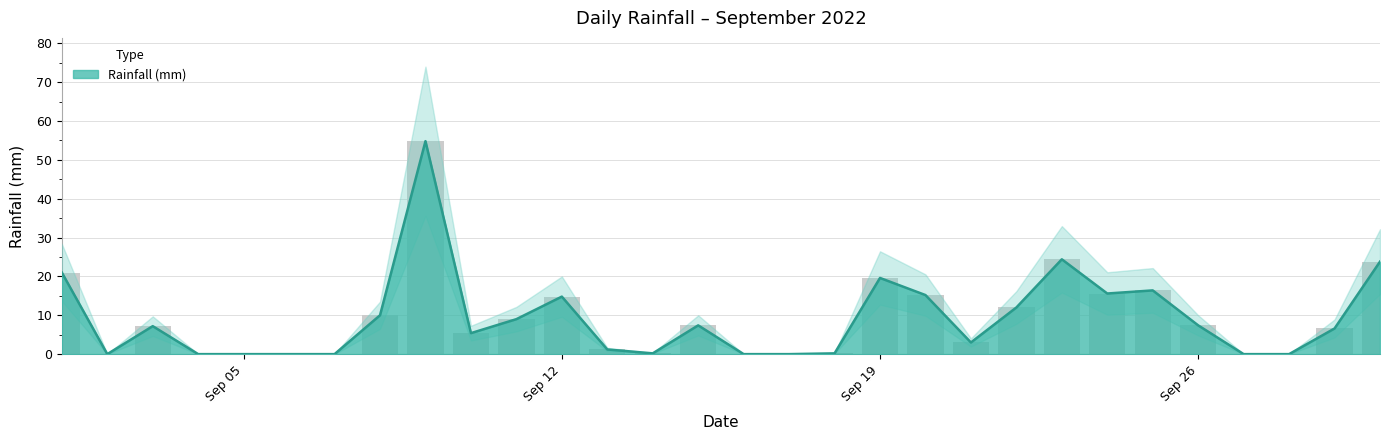

How many bars are there in total?

30